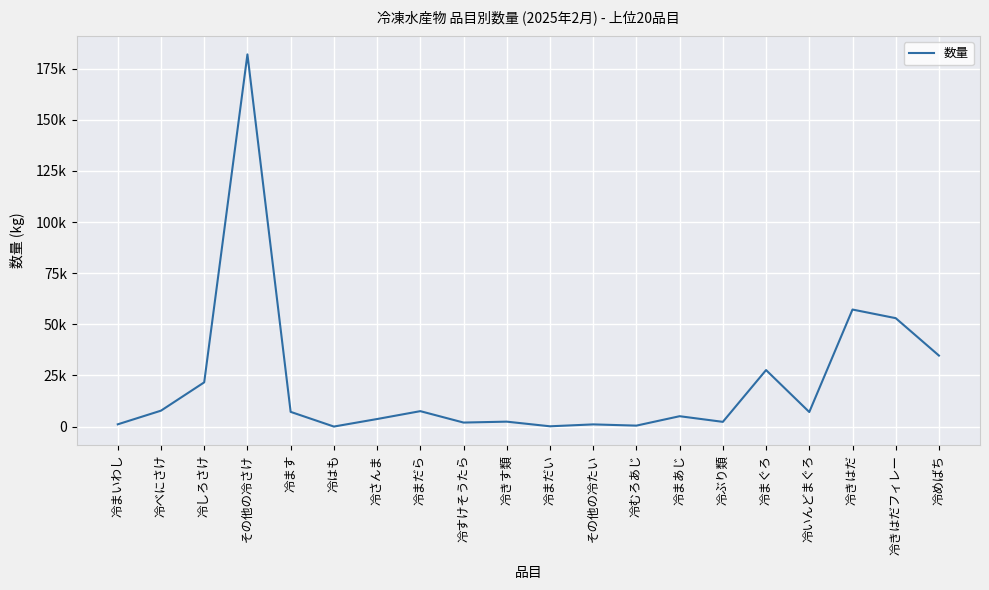

What is the greatest value displayed?

181968